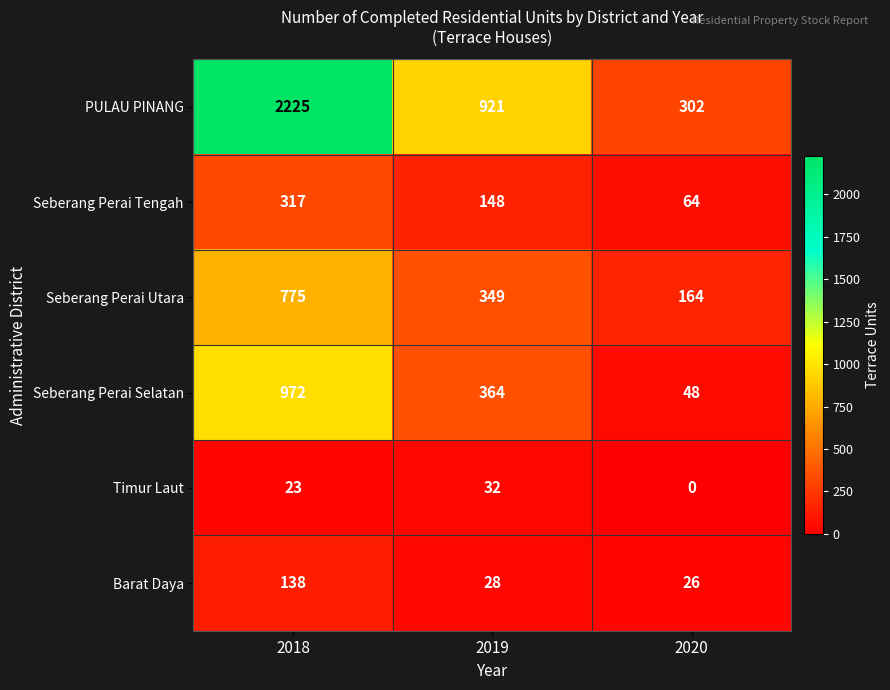

At 2020, list the series in order from largest to smallest.

PULAU PINANG, Seberang Perai Utara, Seberang Perai Tengah, Seberang Perai Selatan, Barat Daya, Timur Laut